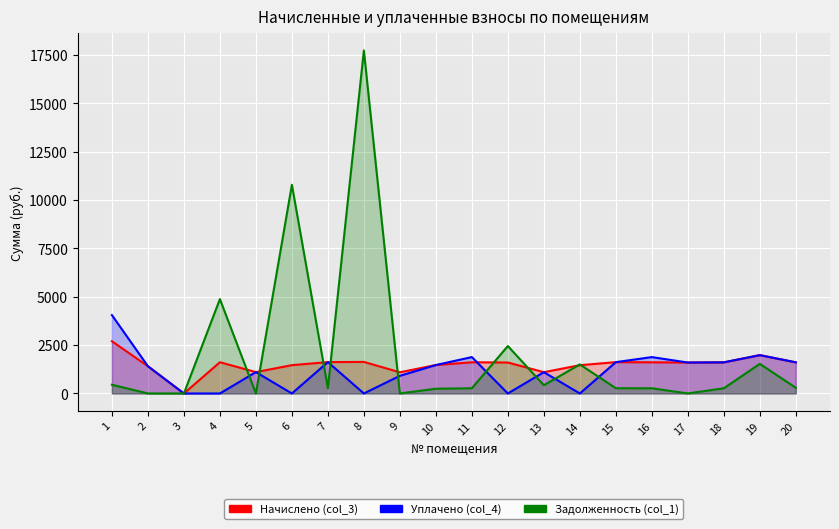

What is the spread (max minus min) of values at 4?

4876.8